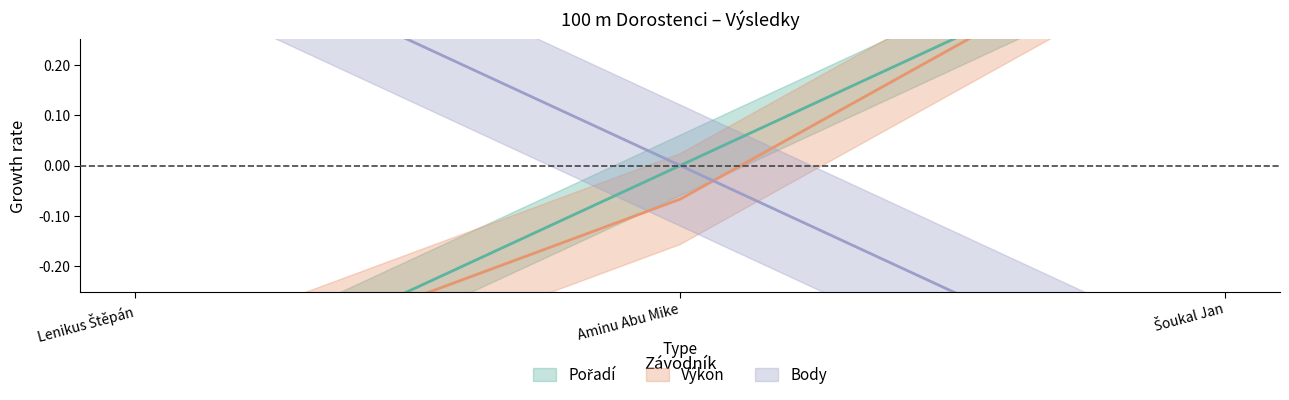

What is the difference between the maximum and minimum values in the Body series?

1.0